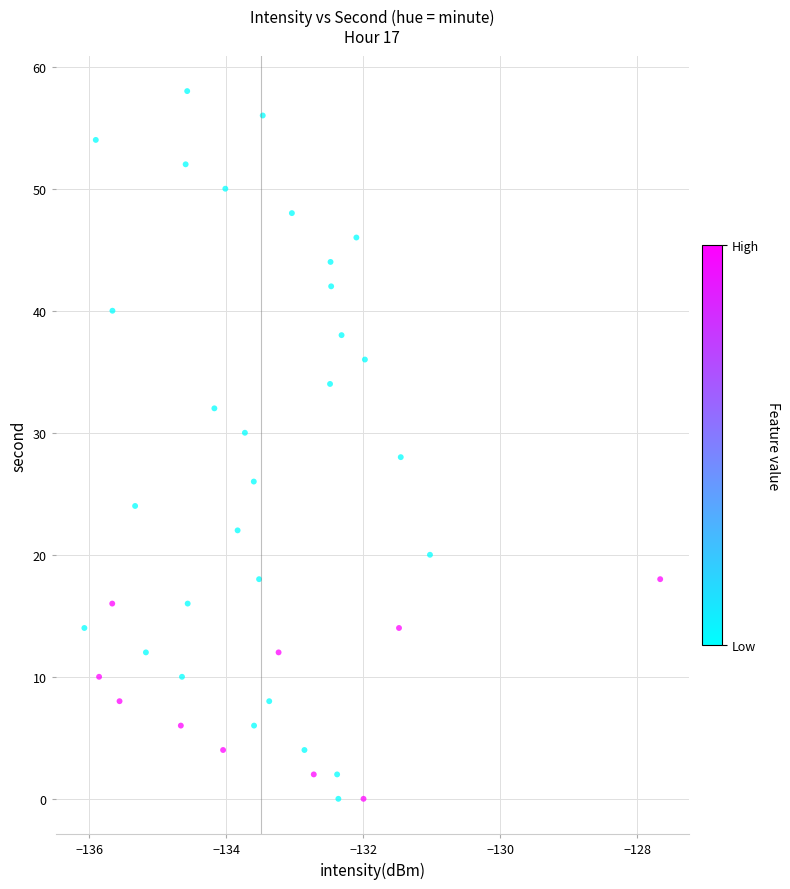

How many points are shown in the scatter plot?

40